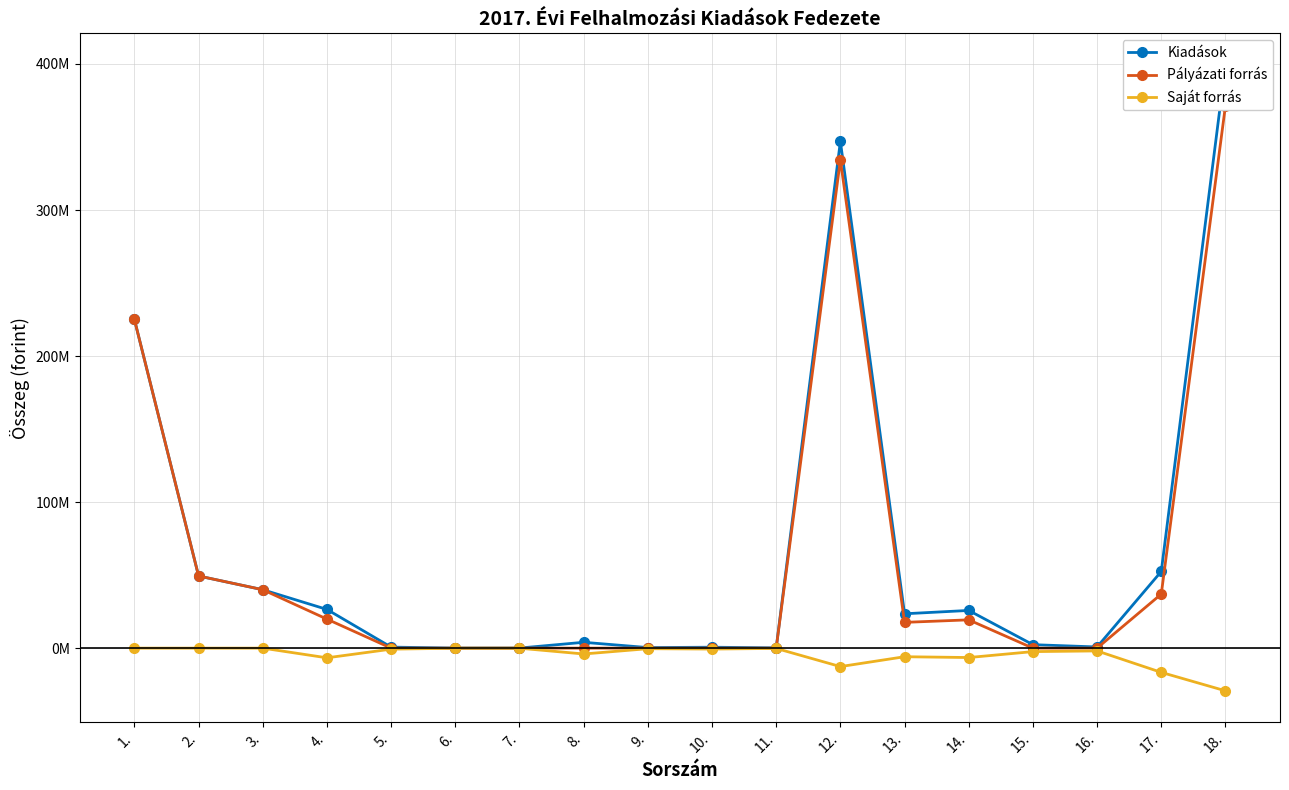

The value of Pályázati forrás at 4. is 9576928. True or false?

False